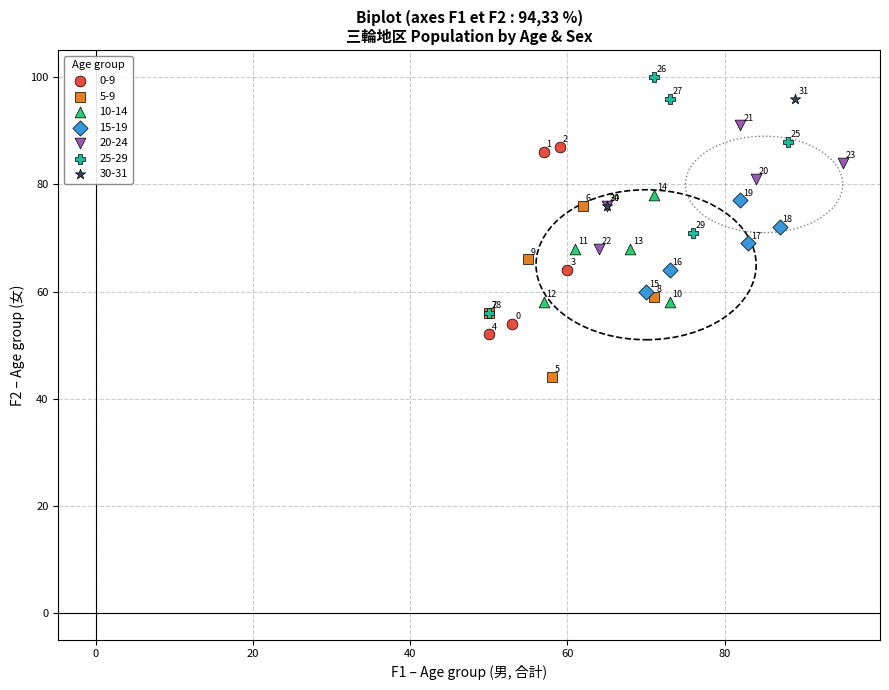

Which series reaches the minimum Y coordinate?

5-9